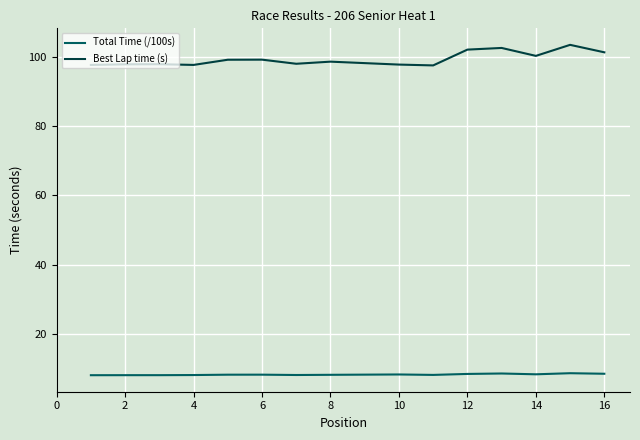

True or false: Total Time (/100s) and Best Lap time (s) intersect in this chart.

False